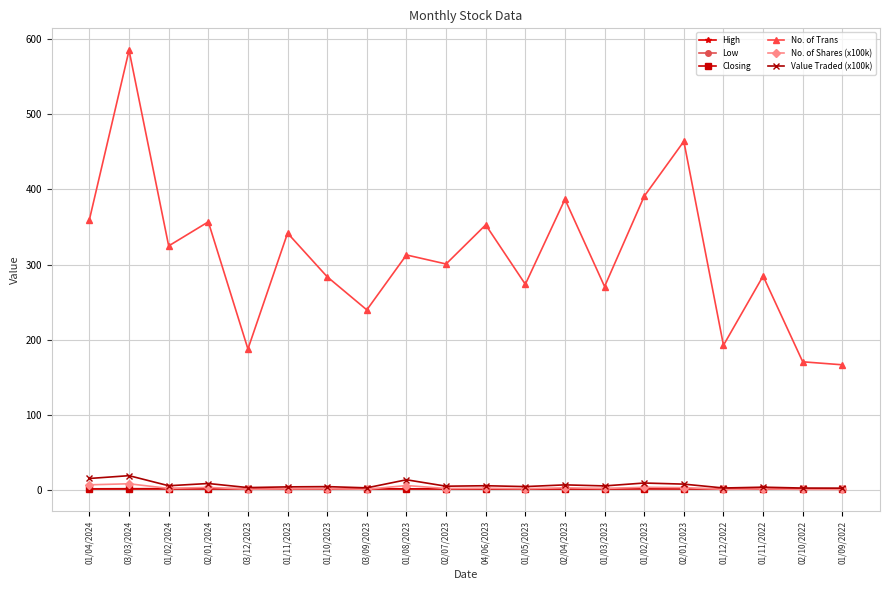

What is the difference between the maximum and minimum values in the Value Traded (x100k) series?

16.6